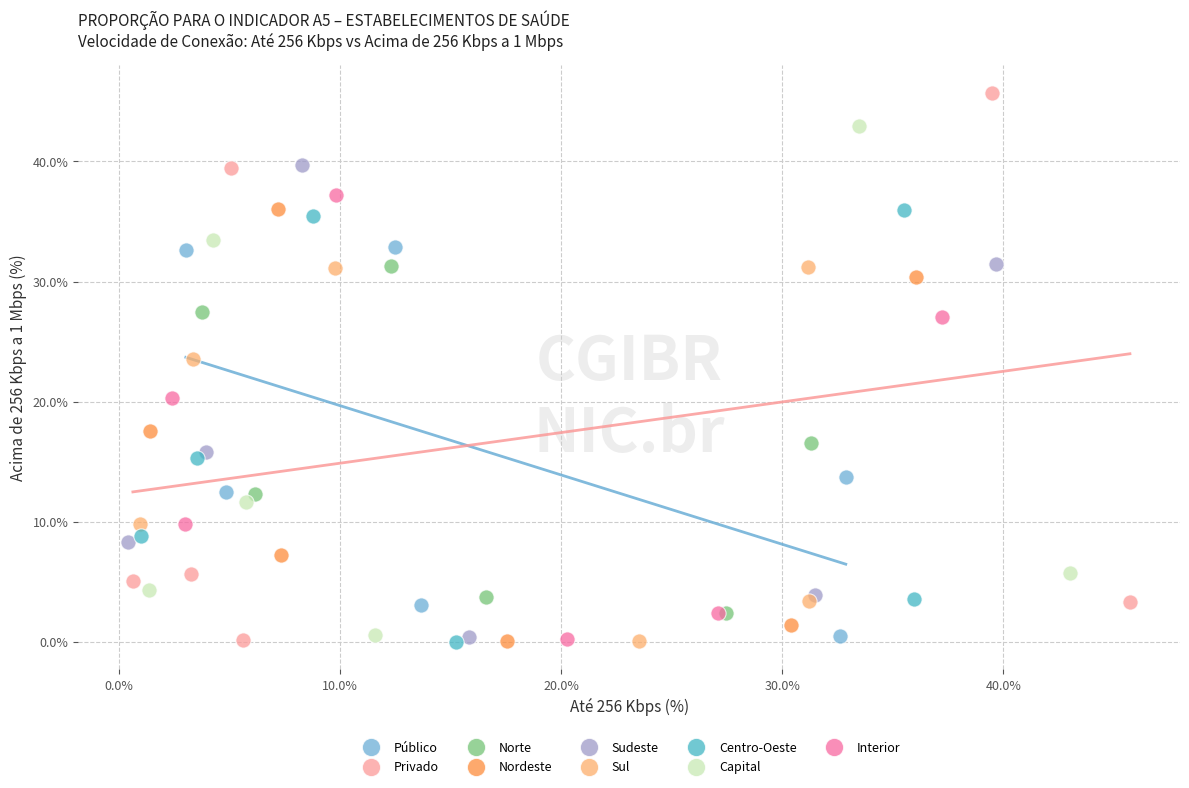

Which series reaches the maximum Y coordinate?

Privado